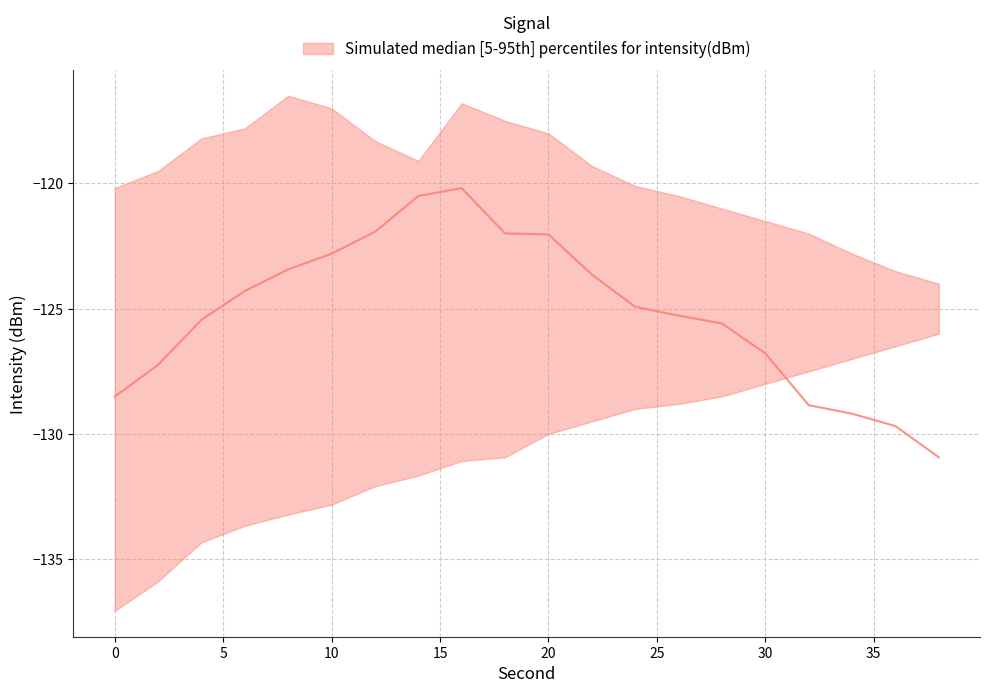

At which category is the sum across all series the highest?

16